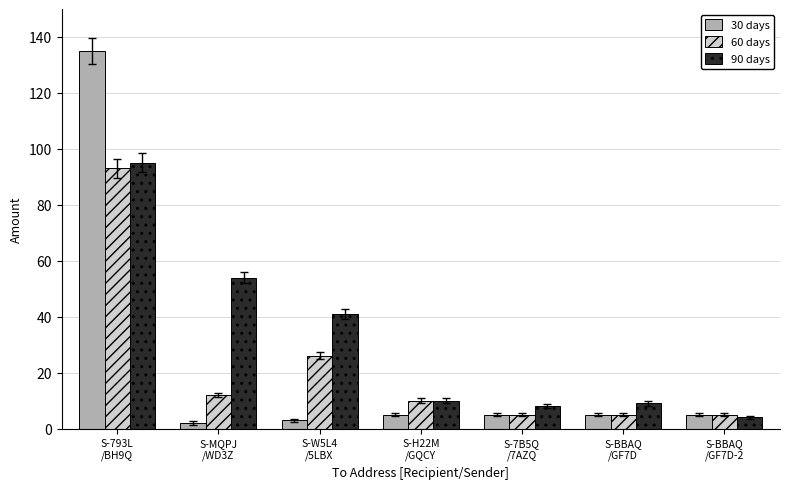

What is the minimum value for 90 days?

4